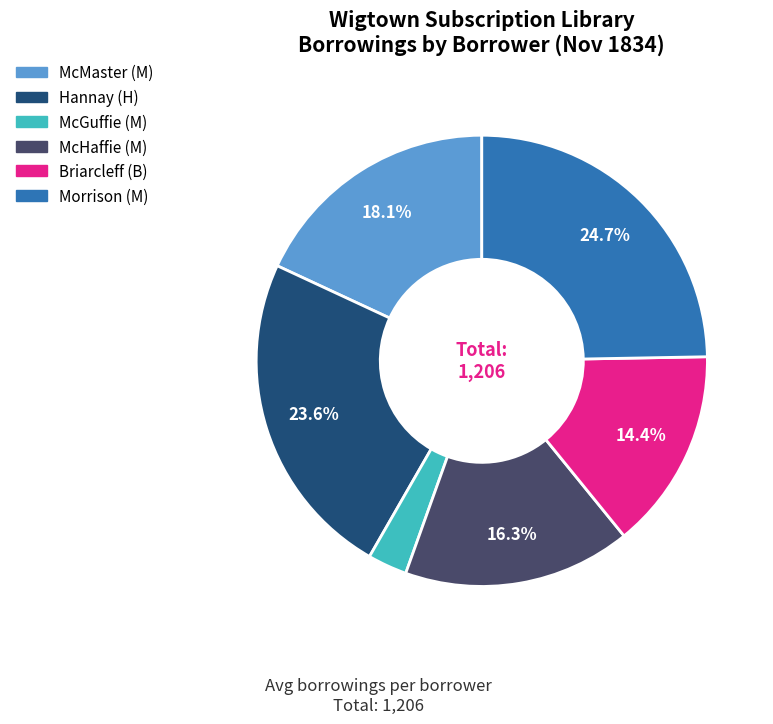

To the nearest percent, what is the difference between the largest and smallest slice percentages?

22%